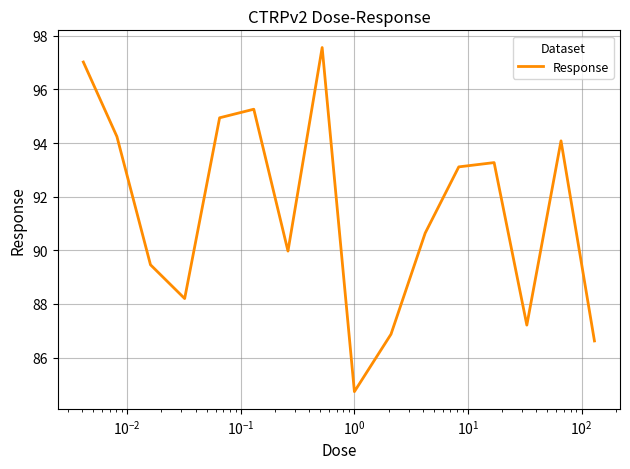

What is the maximum value shown in the chart?

97.6